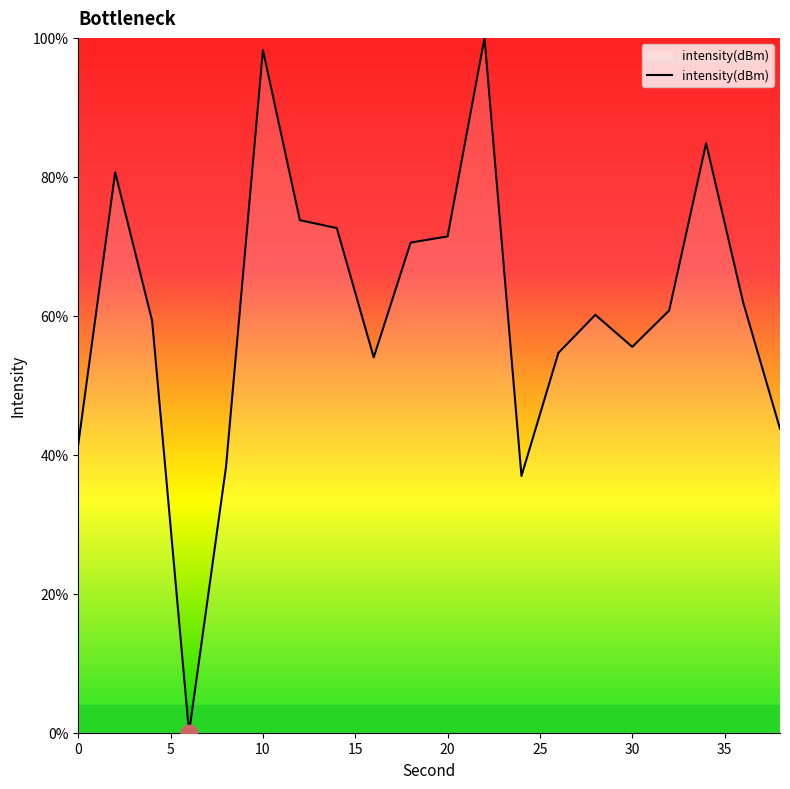

What is the difference between the maximum and minimum values?

100.0